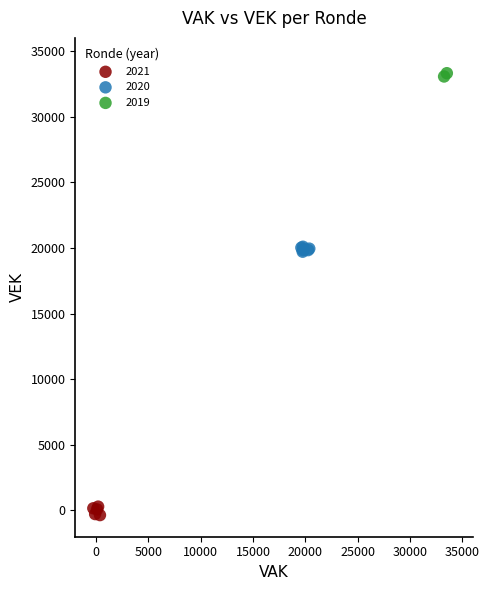

Which series contains the lowest Y value?

2021